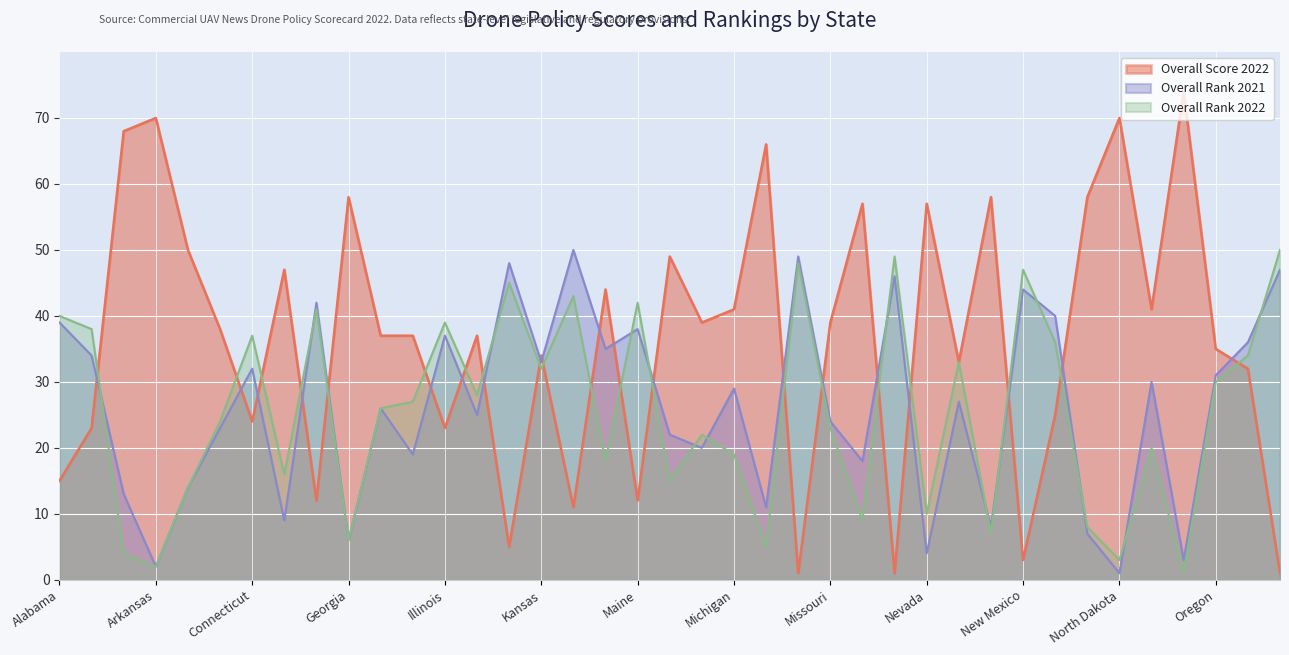

Which series has the widest spread of values?

Overall Score 2022